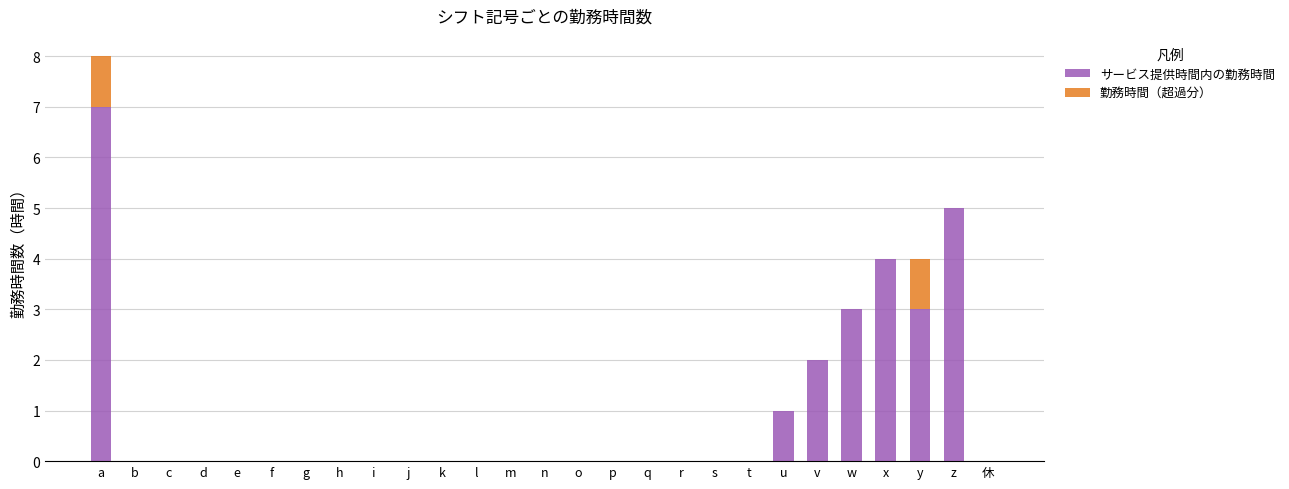

Which category has the highest value in the サービス提供時間内の勤務時間 series?

a